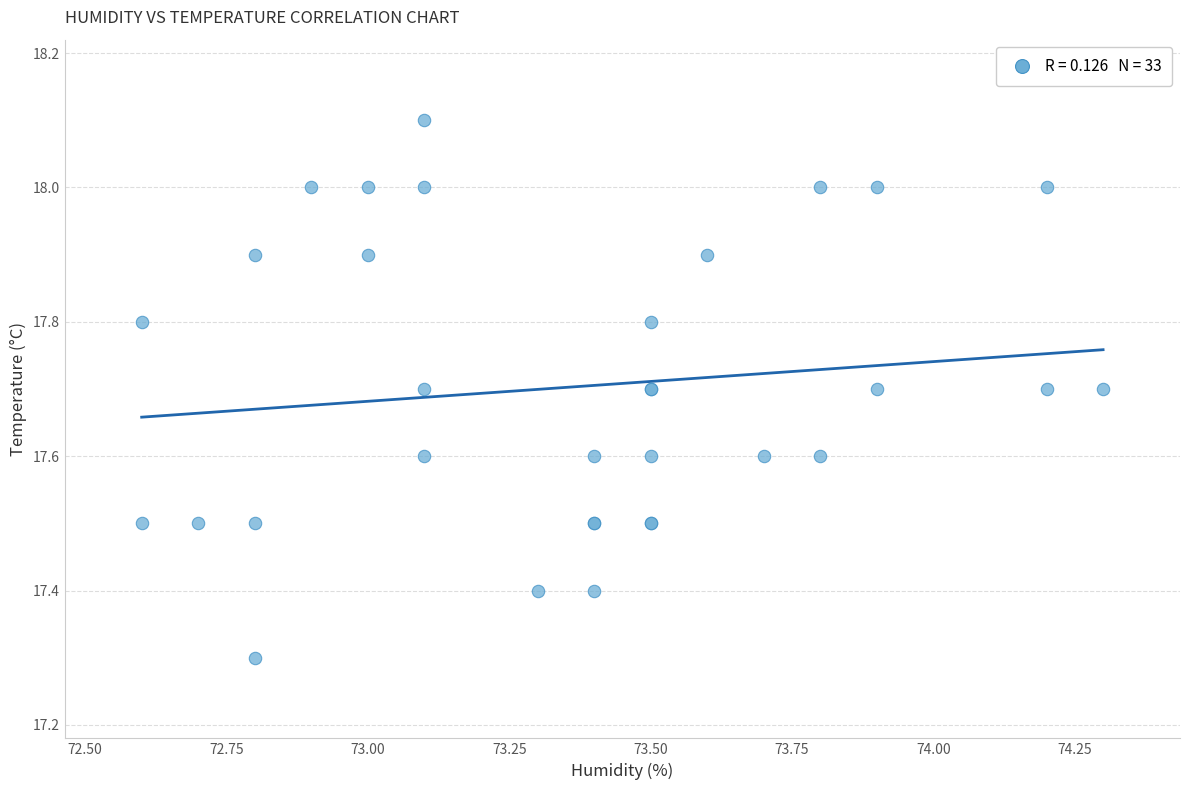

What Y value in the scatter plot is closest to 17?

17.3